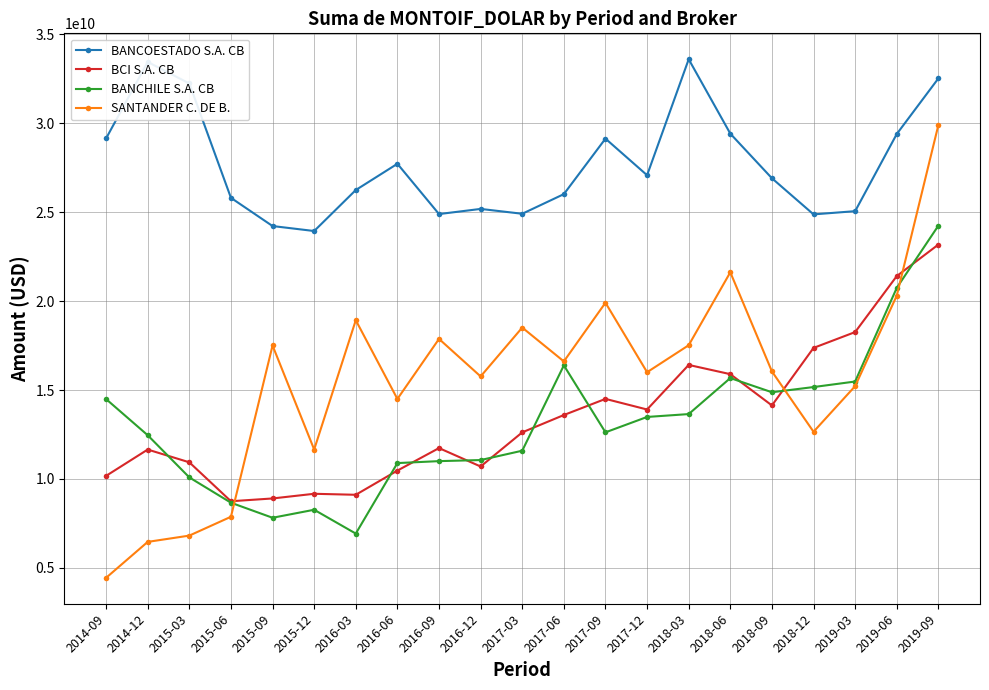

Which category has the highest value in the SANTANDER C. DE B. series?

2019-09